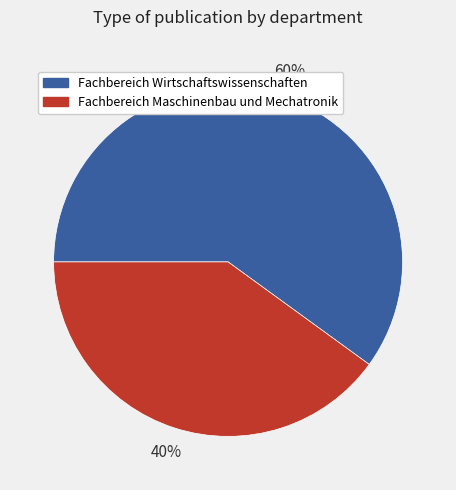

Which has a higher value, Fachbereich Wirtschaftswissenschaften or Fachbereich Maschinenbau und Mechatronik?

Fachbereich Wirtschaftswissenschaften